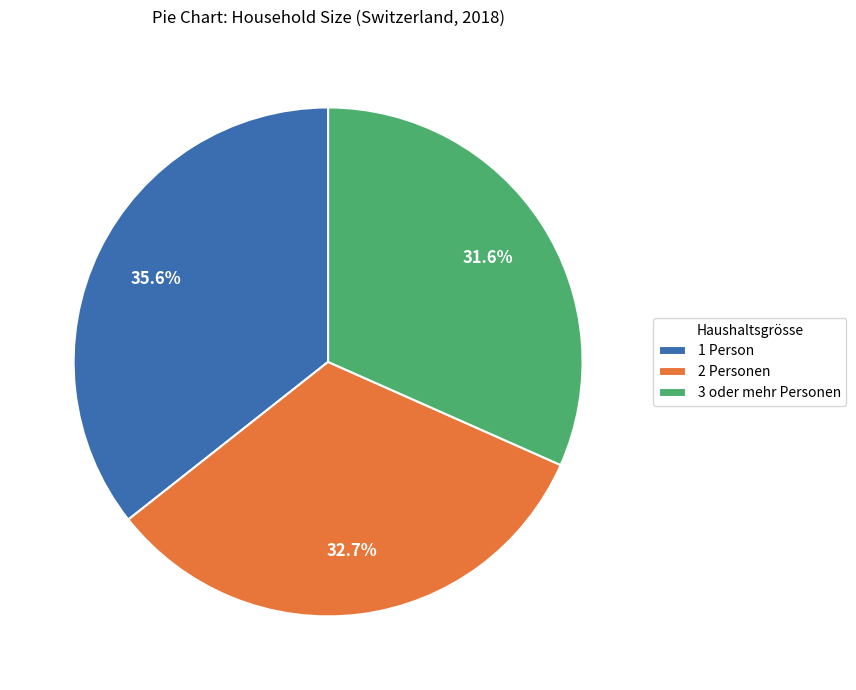

Approximately how many times larger is the value at 2 Personen compared to 3 oder mehr Personen?

1.0